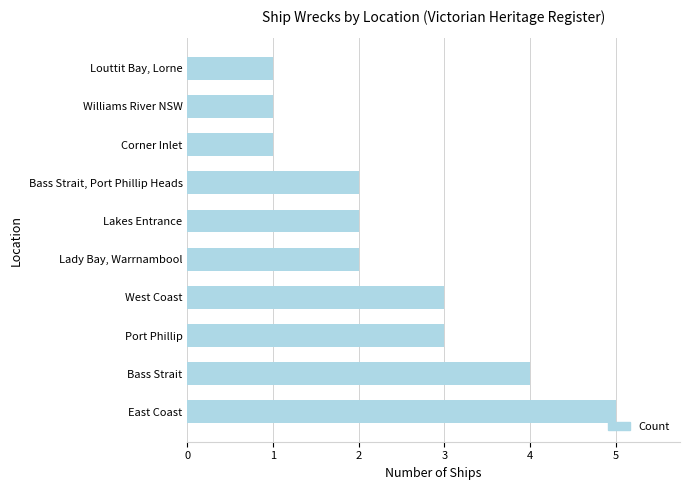

The chart shows a value of 4 at Bass Strait. True or false?

True